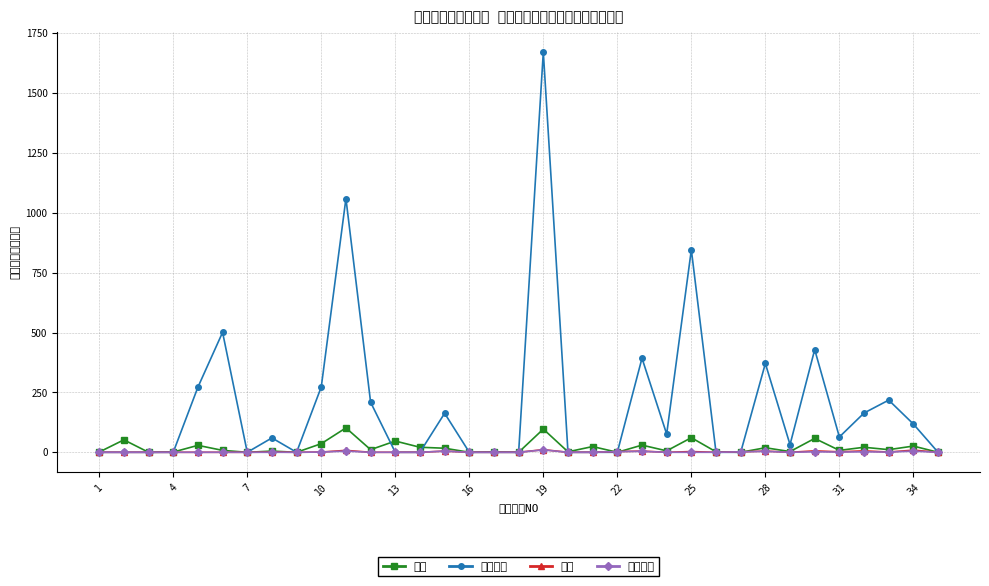

Where is 自宅 nearest to the value 5?

14